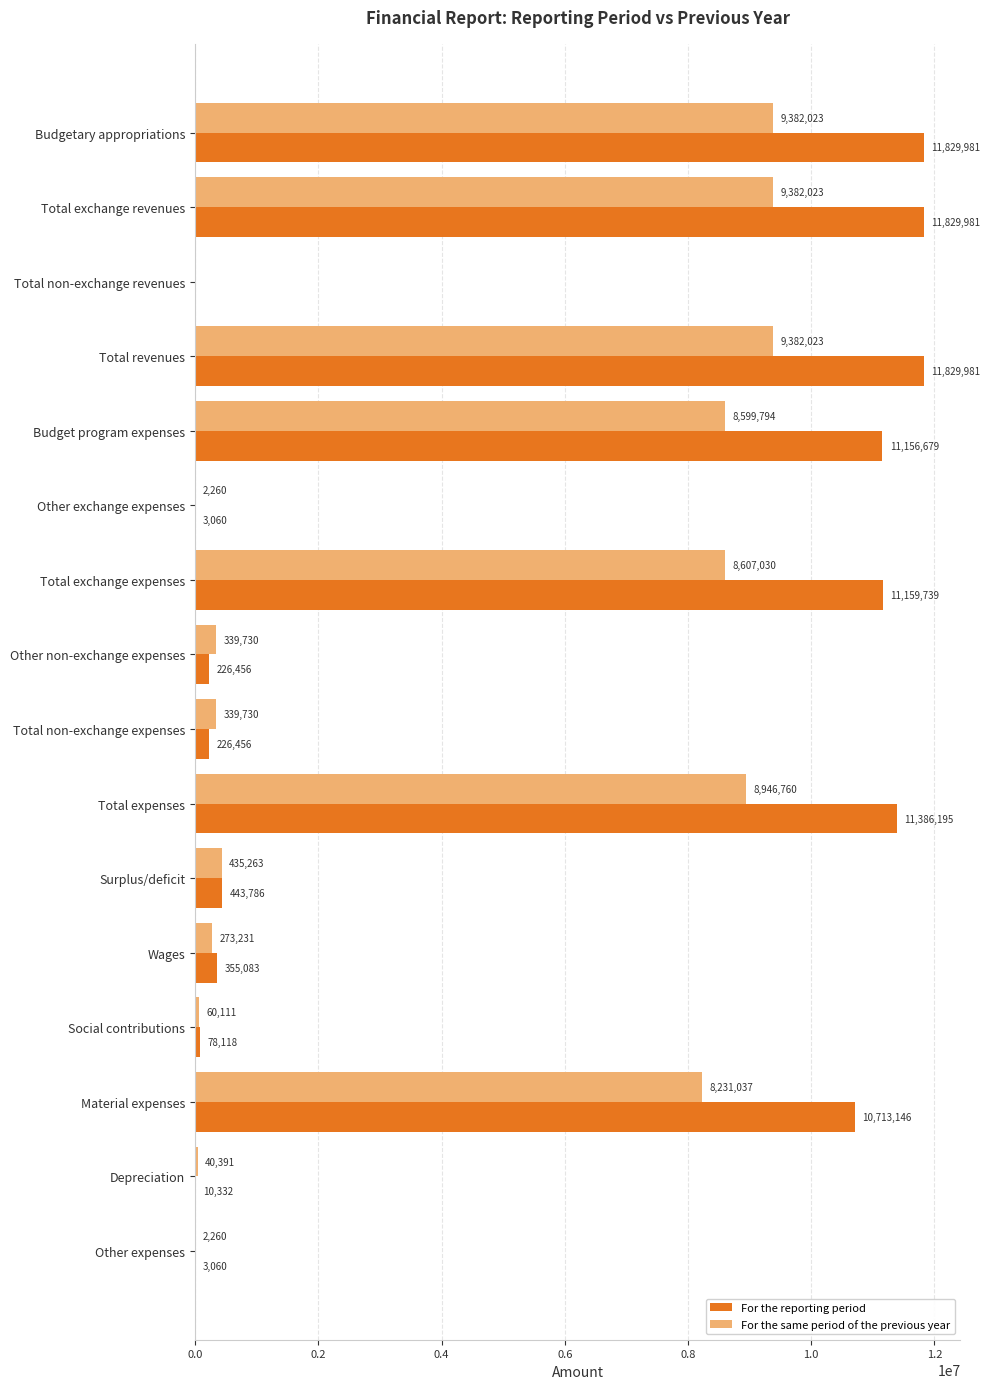

What is the sum of the For the reporting period values at Total expenses and Social contributions?

11464313